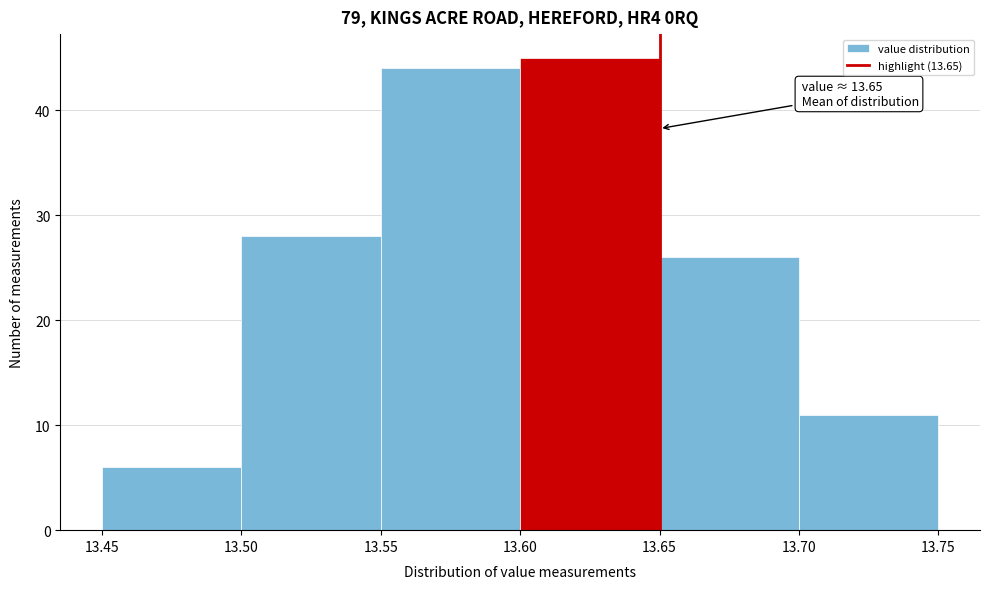

Which range on the x-axis has the tallest bar?

13.60 to 13.65